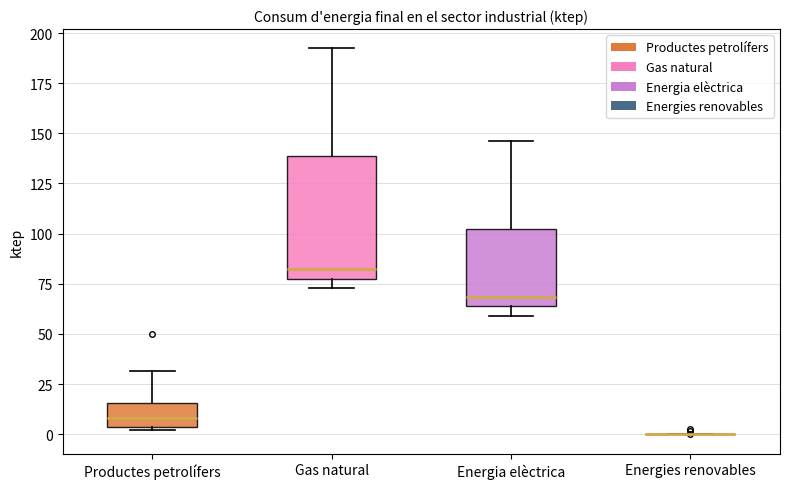

Reading left to right, transcribe this box plot: for each box, give where its median line is, the range the box spans, and where its two whiskers end, as read against the y-axis. The values are not printed on the chart, so give them approximately, as read against the axis.

Productes petrolífers: median 10, box 5 to 15, whiskers 0 to 30
Gas natural: median 80 (just above the box's lower edge), box 80 to 140, whiskers 75 to 190
Energia elèctrica: median 70, box 65 to 100, whiskers 60 to 145
Energies renovables: box collapsed to a line at 0, whiskers 0 to 0